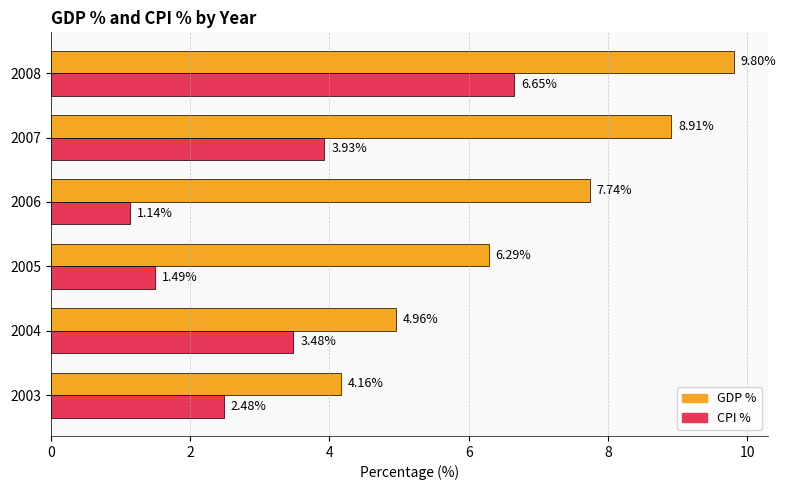

What are all the series names shown in the legend?

GDP %, CPI %